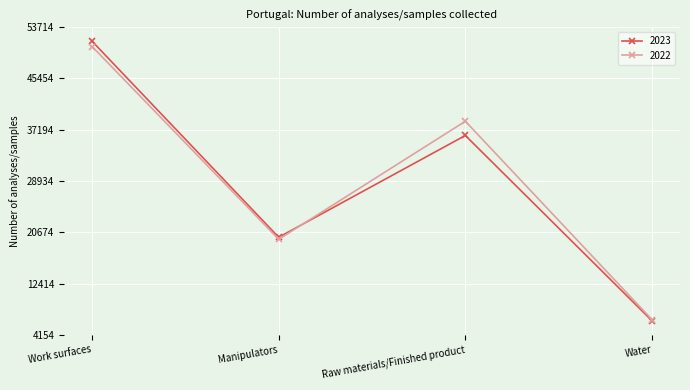

Which series has the widest spread of values?

2023